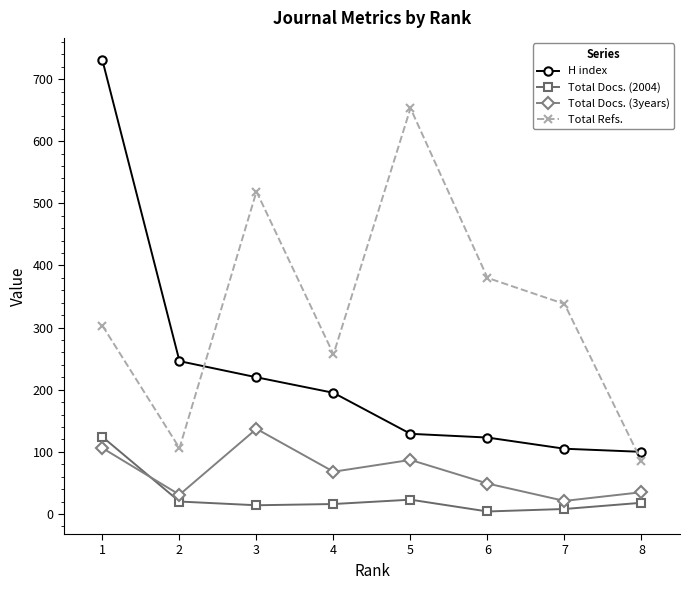

At which category does Total Docs. (3years) reach its first local peak?

3